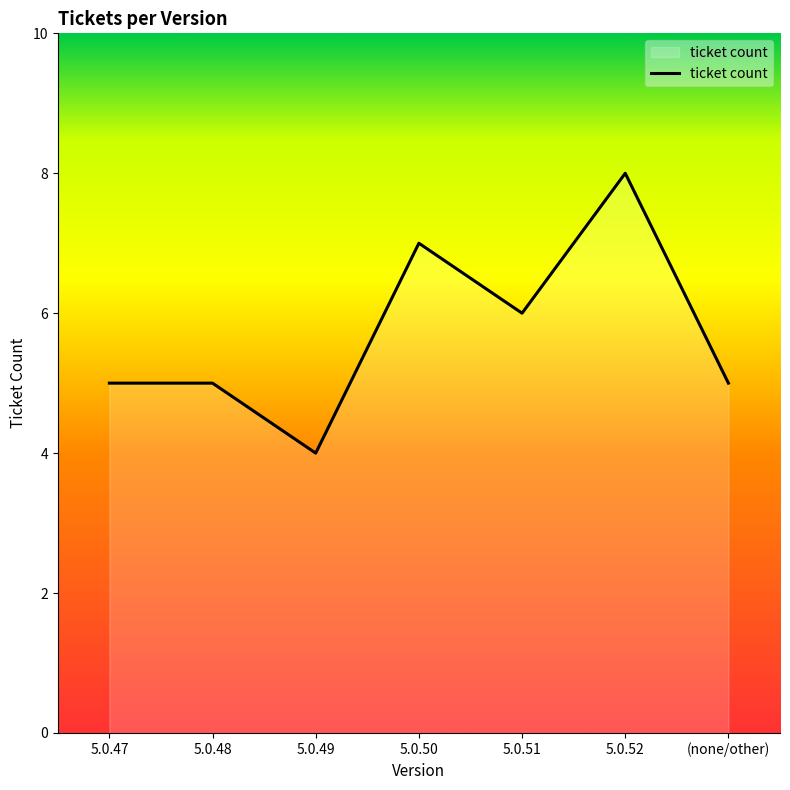

At which category does the data reach its first local valley?

5.0.49